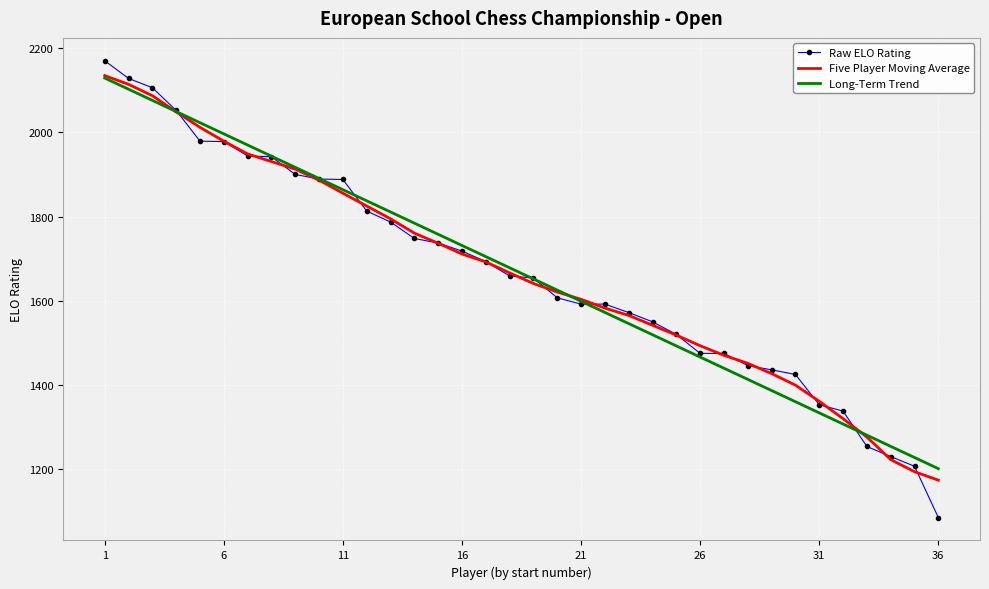

Which series has the largest range (max minus min)?

Raw ELO Rating